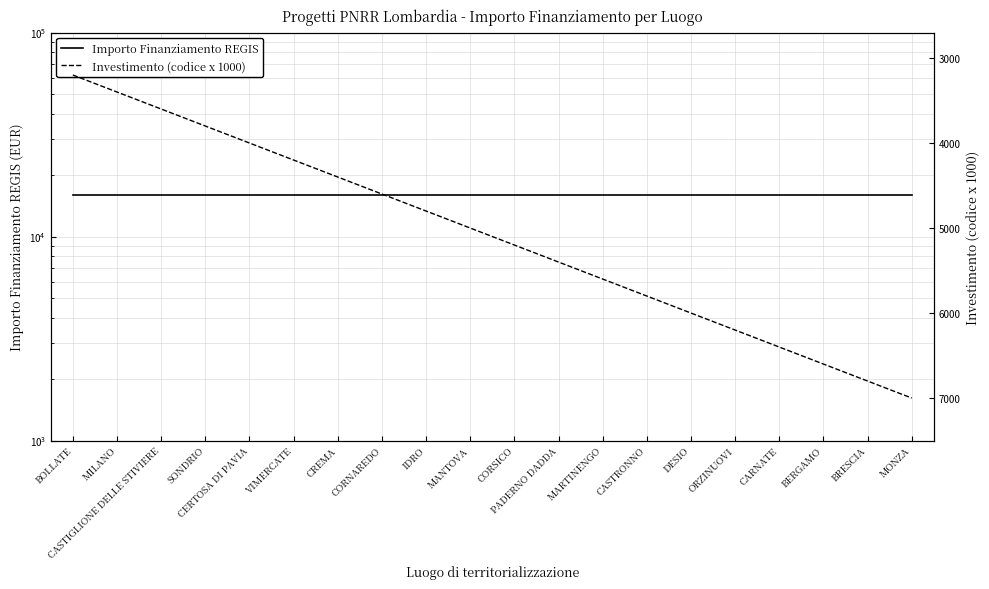

The value of Importo Finanziamento REGIS at BERGAMO is 22560. True or false?

False